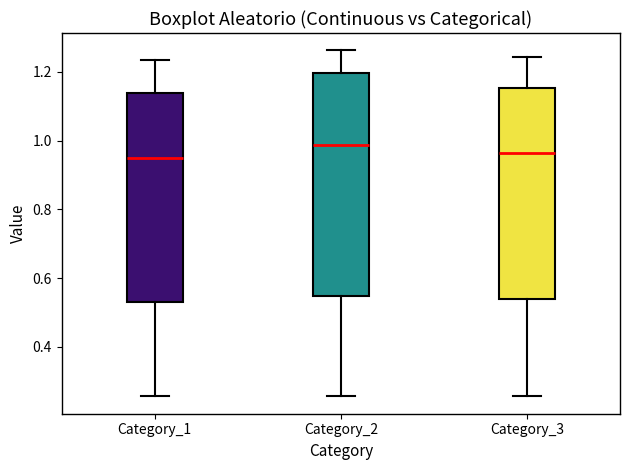

Where is the lower edge of the box for Category_1 on the y-axis? The values are not printed on the chart, so give them approximately, as read against the axis.

0.54